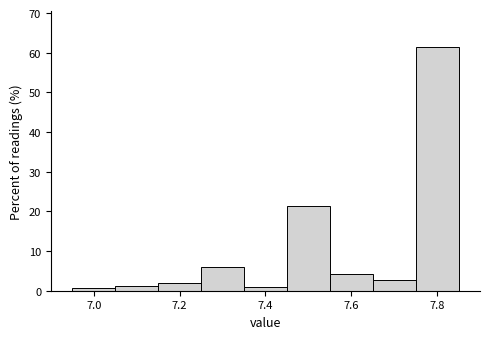

Reading left to right, transcribe this chart: for each bar, give the range it covers on the x-axis and its height. Neither the bar edges nor the heights are printed on the chart, so give them approximately, as read against the axes.

6.95 to 7.05: under 1
7.05 to 7.15: 1
7.15 to 7.25: 2
7.25 to 7.35: 6
7.35 to 7.45: under 1
7.45 to 7.55: 21
7.55 to 7.65: 4
7.65 to 7.75: 3
7.75 to 7.85: 61